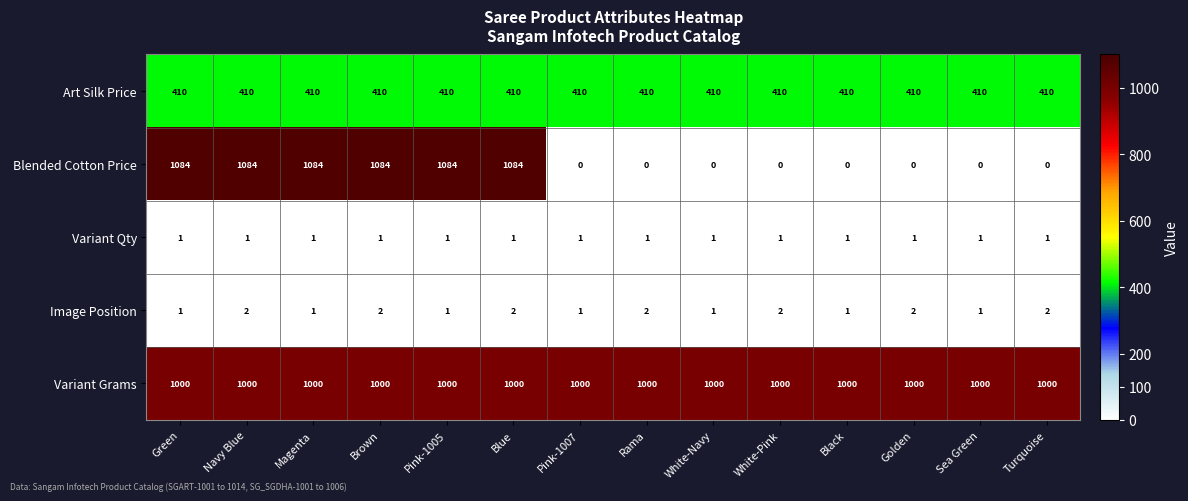

What is the maximum value for Variant Grams?

1000